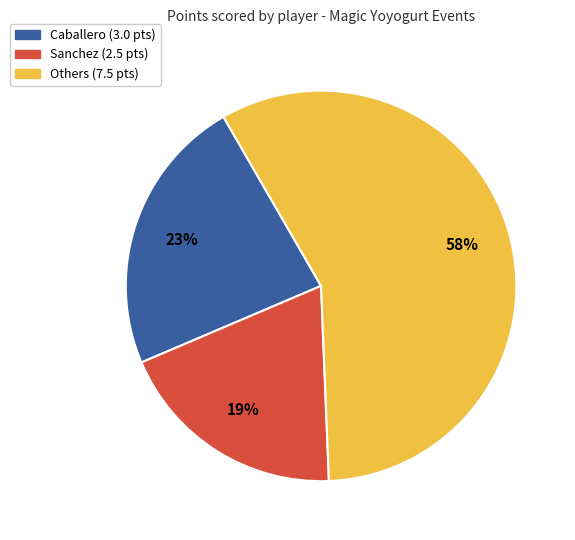

To the nearest percent, what is the average slice percentage?

33%